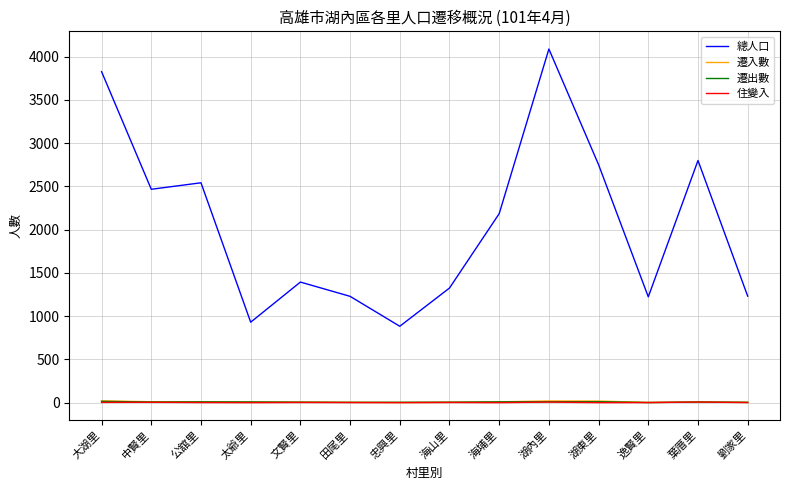

Which series has the largest total across all categories?

總人口